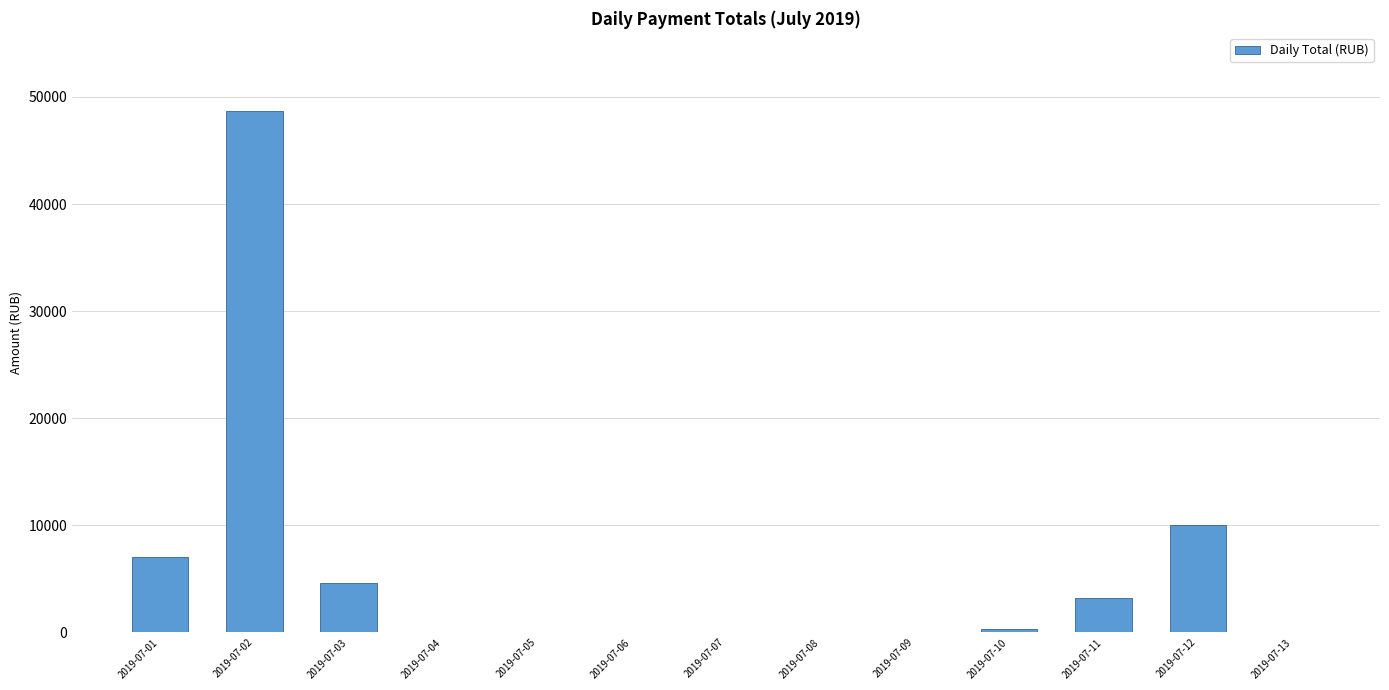

What is the ratio of the value at 2019-07-01 to the value at 2019-07-03?

1.5